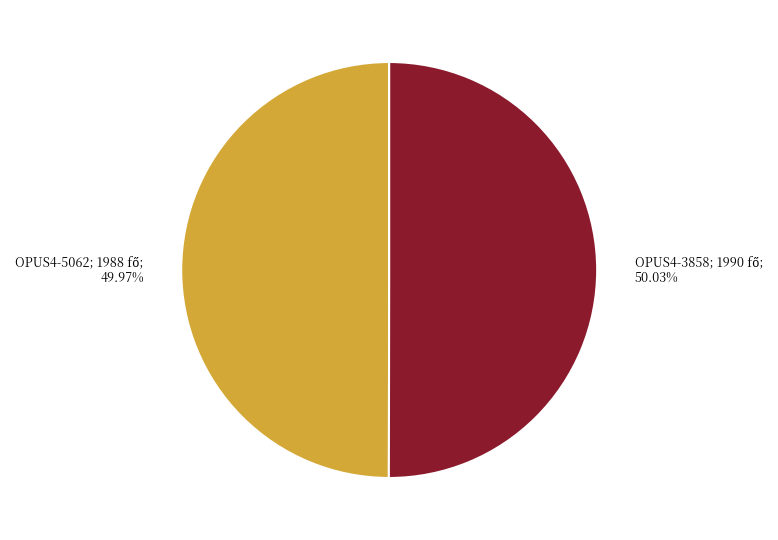

Is there any slice that represents more than half of the pie?

Yes